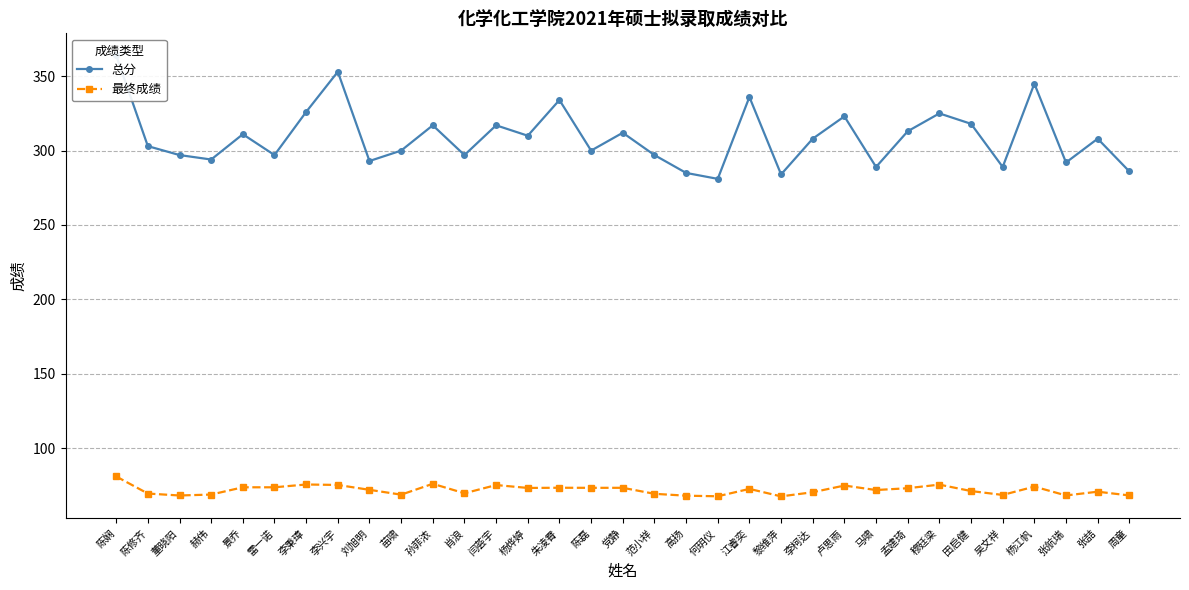

Reading left to right, transcribe all the data shown in this chart.

总分: 陈娴=364.0	陈修齐=303.0	董晓阳=297.0	赫伟=294.0	景乔=311.0	雷一诺=297.0	李秉璋=326.0	李兴宇=353.0	刘旭明=293.0	苗啸=300.0	孙菲浓=317.0	肖浪=297.0	闫荟宇=317.0	杨烨婷=310.0	朱凌霄=334.0	陈磊=300.0	党静=312.0	范小祥=297.0	高扬=285.0	何玥仪=281.0	江睿奕=336.0	黎维萍=284.0	李柯达=308.0	卢思雨=323.0	马啸=289.0	孟建琦=313.0	穆廷梁=325.0	田启健=318.0	吴文祥=289.0	杨江帆=345.0	张航瑞=292.0	张喆=308.0	周童=286.0
最终成绩: 陈娴=81.0	陈修齐=69.5	董晓阳=68.2	赫伟=68.8	景乔=73.7	雷一诺=73.7	李秉璋=75.6	李兴宇=75.3	刘旭明=72.0	苗啸=68.7	孙菲浓=76.0	肖浪=69.7	闫荟宇=75.2	杨烨婷=73.2	朱凌霄=73.4	陈磊=73.3	党静=73.3	范小祥=69.3	高扬=68.0	何玥仪=67.6	江睿奕=72.6	黎维萍=67.6	李柯达=70.4	卢思雨=74.9	马啸=71.8	孟建琦=73.1	穆廷梁=75.5	田启健=71.2	吴文祥=68.5	杨江帆=74.1	张航瑞=68.2	张喆=70.7	周童=68.2